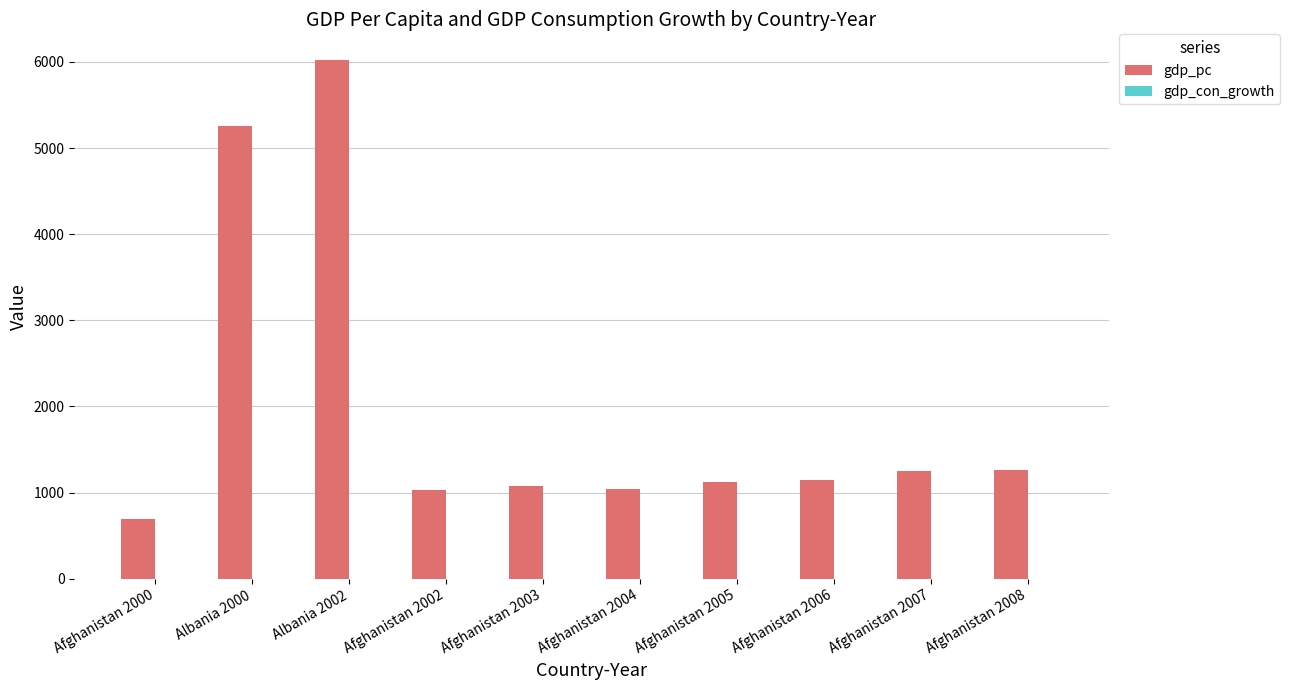

What is the average value of the gdp_pc series?

1989.0